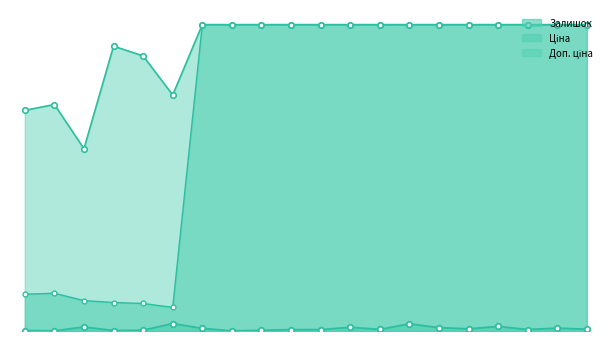

Is the value of Доп. ціна at 2 greater than the value of Ціна at 9?

No